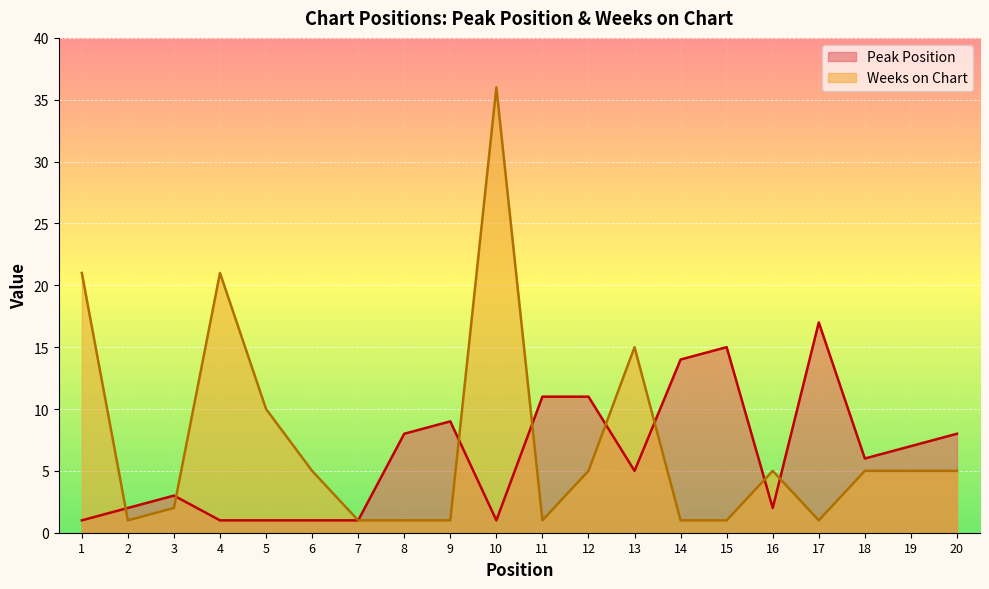

List the series in order of their overall mean, lowest first.

Peak Position, Weeks on Chart